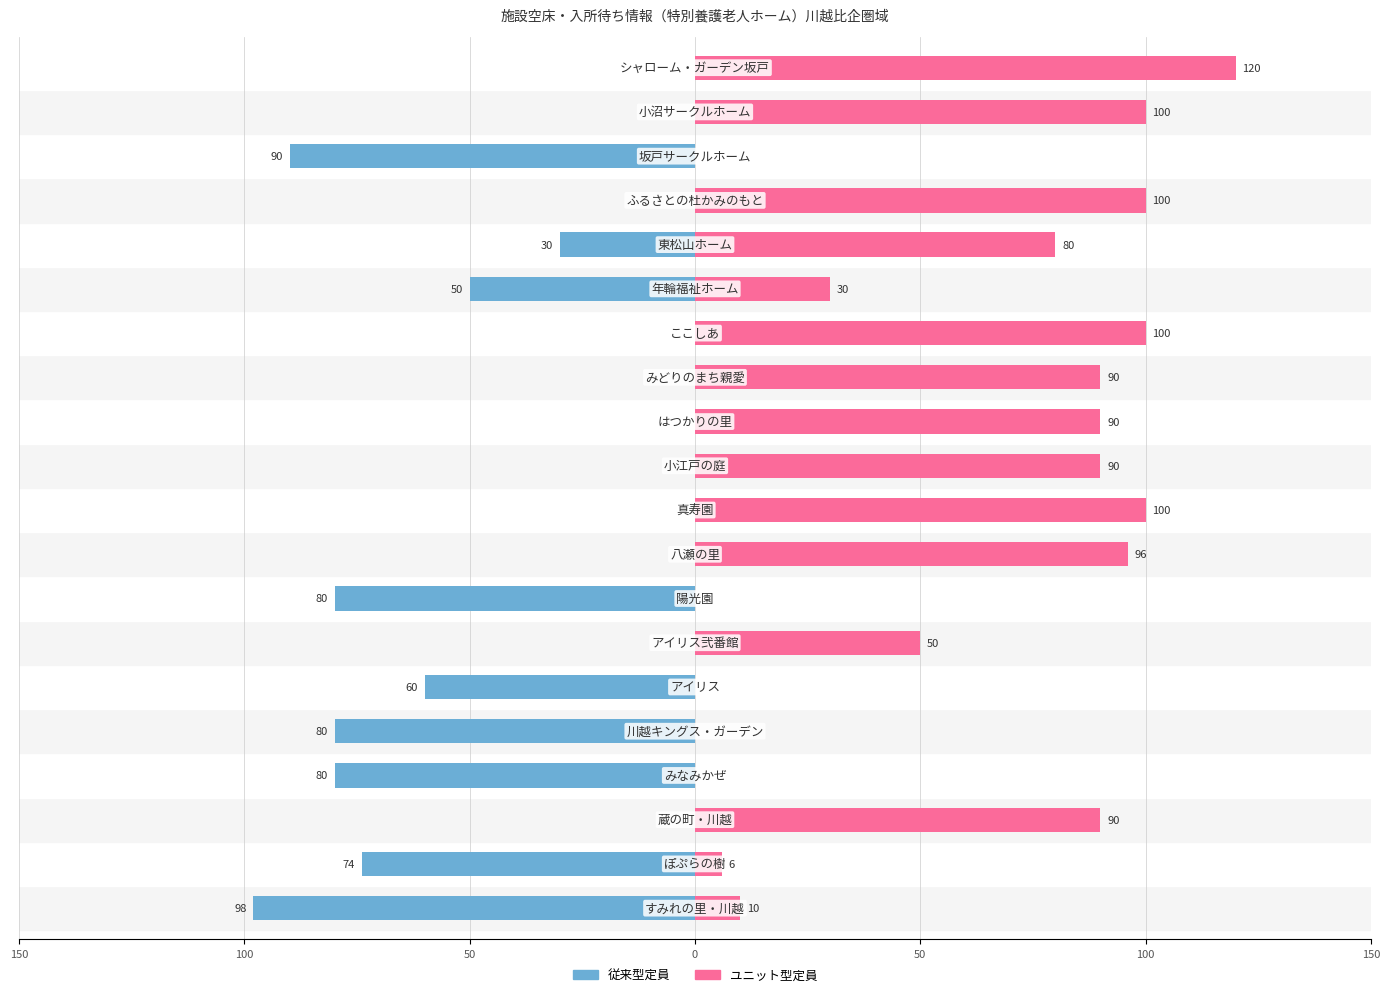

How many values in the ユニット型定員 series exceed 90?

6